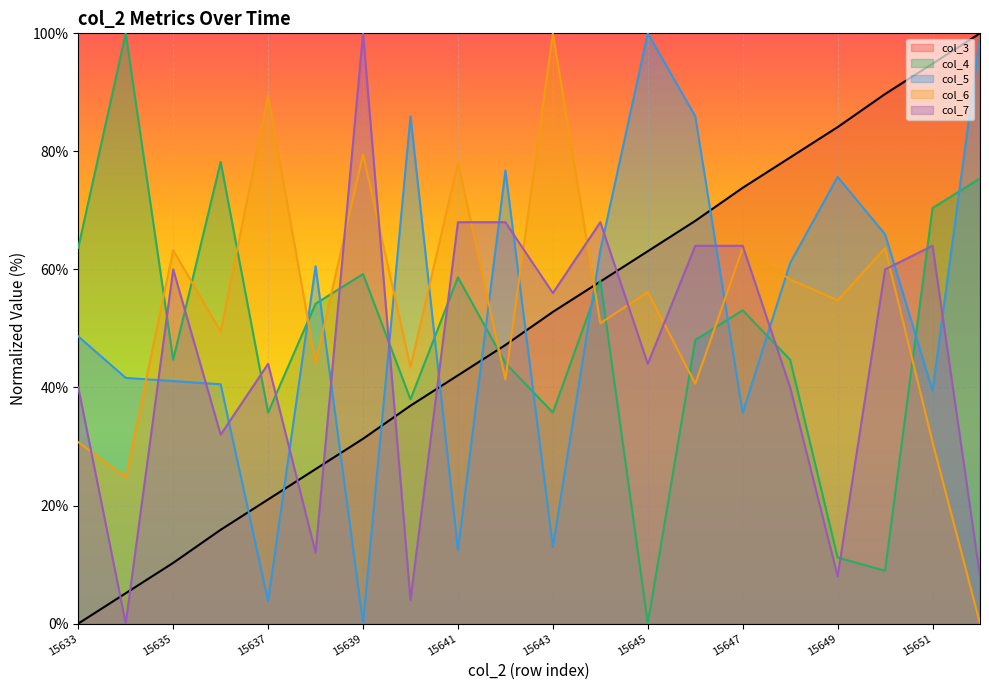

Does the chart display data point markers on the line(s)?

No